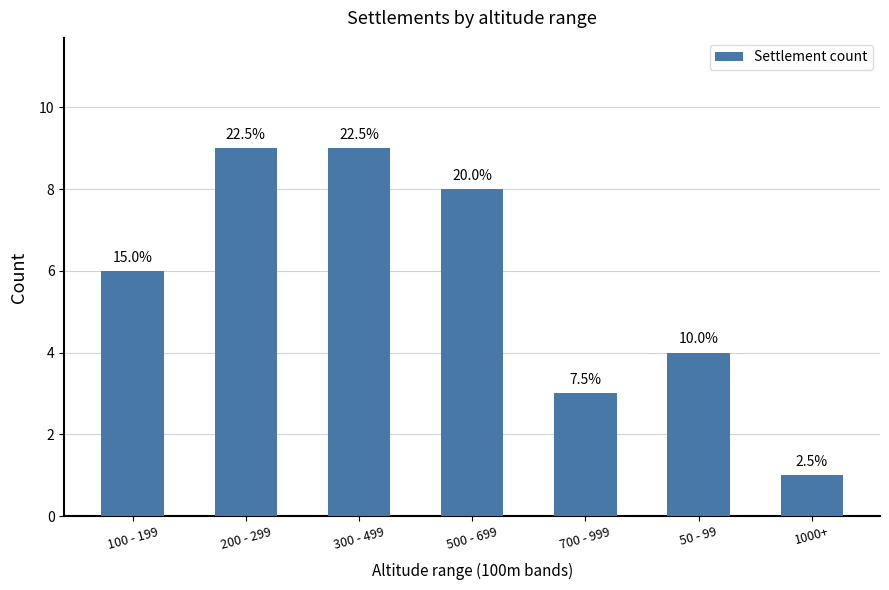

Read the value at 50 - 99.

4